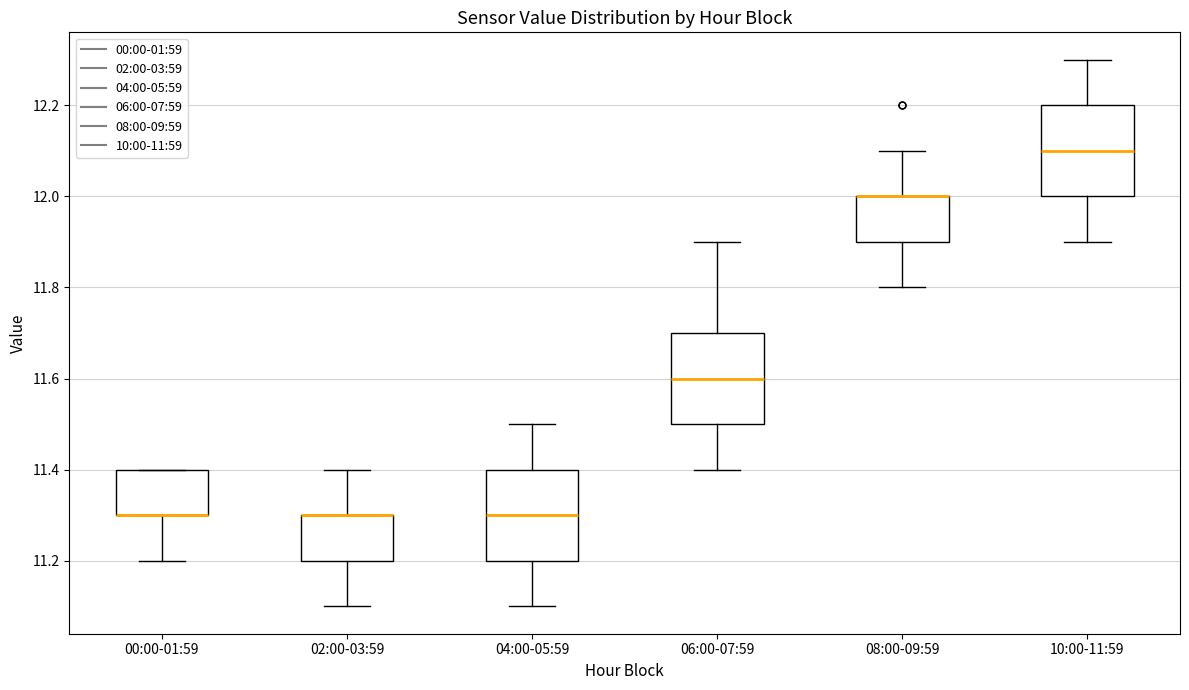

Reading left to right, read every box against the y-axis: the position of its median line, the range the box covers, and the ends of its whiskers. The values are not printed on the chart, so give them approximately, as read against the axis.

00:00-01:59: median 11.3 (drawn on the box's lower edge), box 11.3 to 11.4, whiskers 11.2 to 11.4
02:00-03:59: median 11.3 (drawn on the box's upper edge), box 11.2 to 11.3, whiskers 11.1 to 11.4
04:00-05:59: median 11.3, box 11.2 to 11.4, whiskers 11.1 to 11.5
06:00-07:59: median 11.6, box 11.5 to 11.7, whiskers 11.4 to 11.9
08:00-09:59: median 12.0 (drawn on the box's upper edge), box 11.9 to 12.0, whiskers 11.8 to 12.1
10:00-11:59: median 12.1, box 12.0 to 12.2, whiskers 11.9 to 12.3